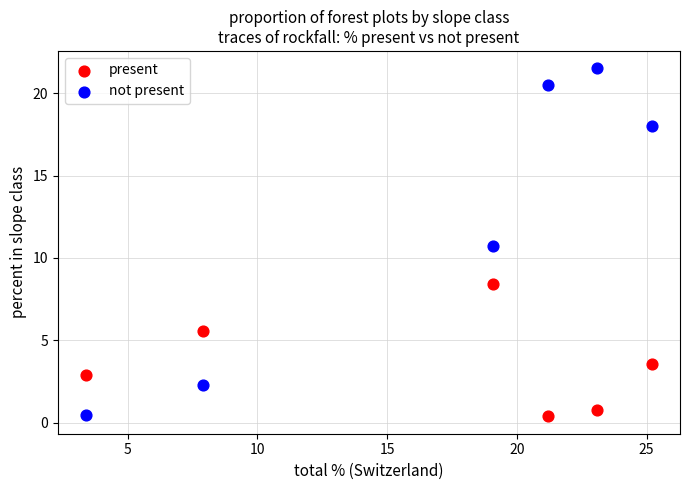

In the not present series, what Y value is closest to 11?

10.7